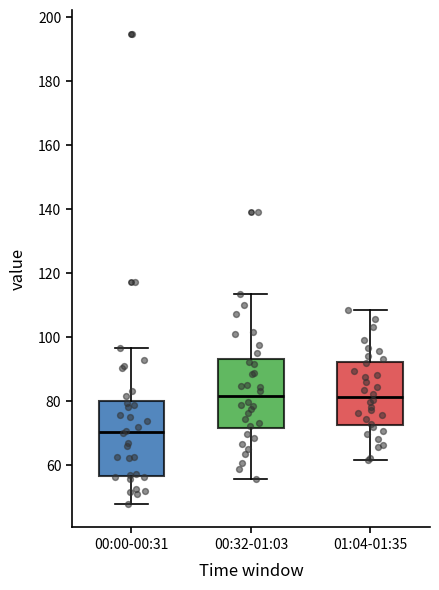

Where does the lower whisker of the box for 00:00-00:31 end on the y-axis? The values are not printed on the chart, so give them approximately, as read against the axis.

48